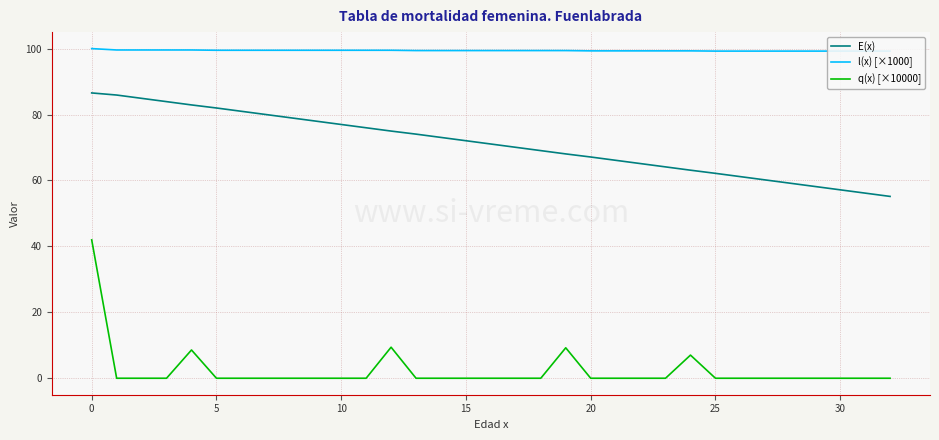

What are all the series names shown in the legend?

E(x), l(x) [×1000], q(x) [×10000]